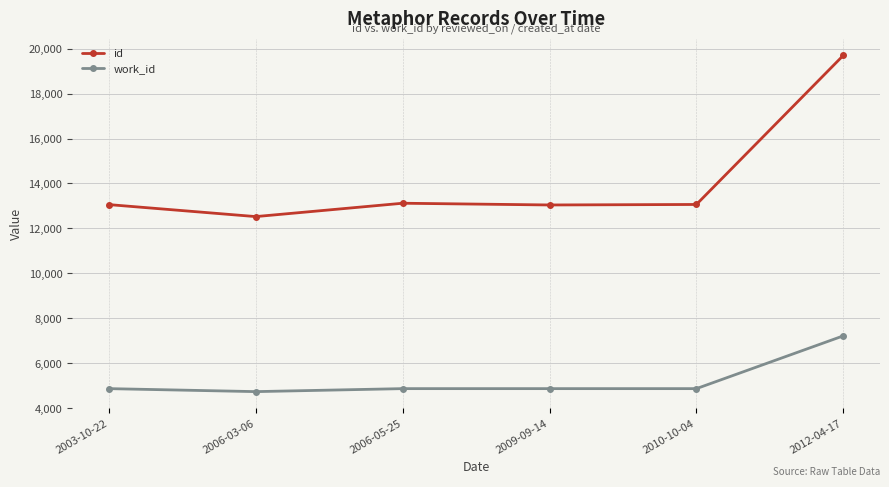

Rank the series at 2003-10-22 from highest to lowest value.

id, work_id